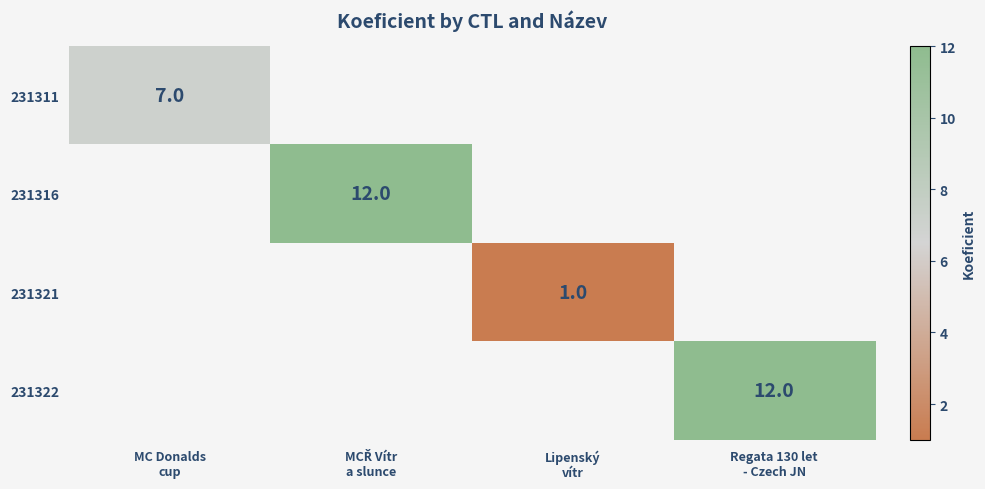

How many values in 231321 are above zero?

1